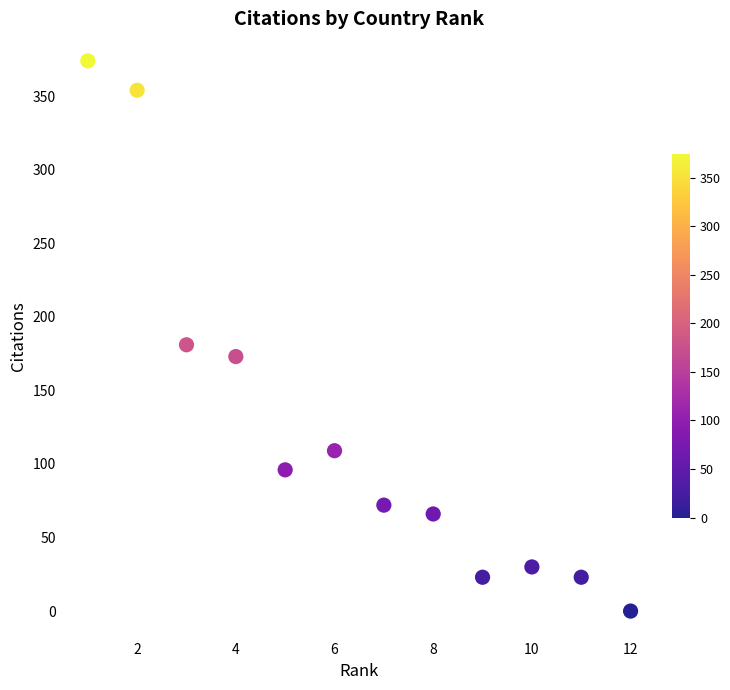

What is the average Y value?

125